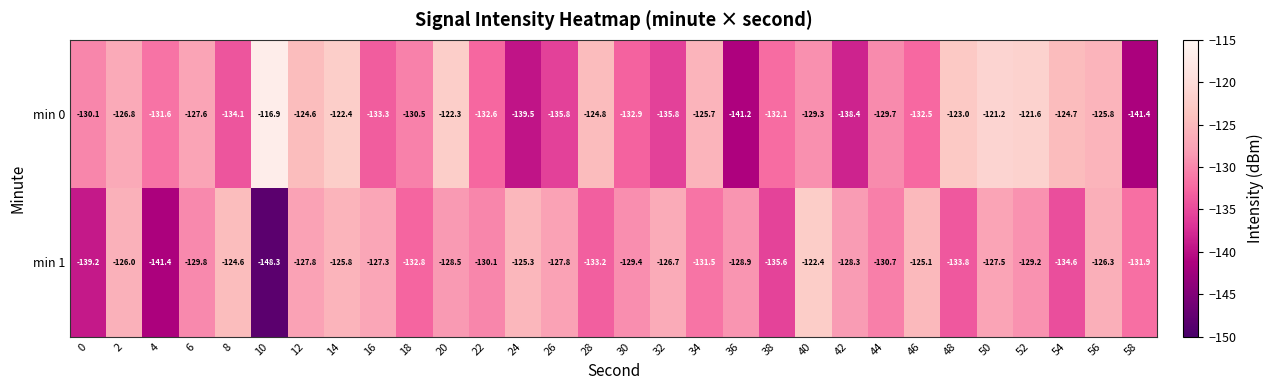

Which series changed the most between 0 and 40?

min 1